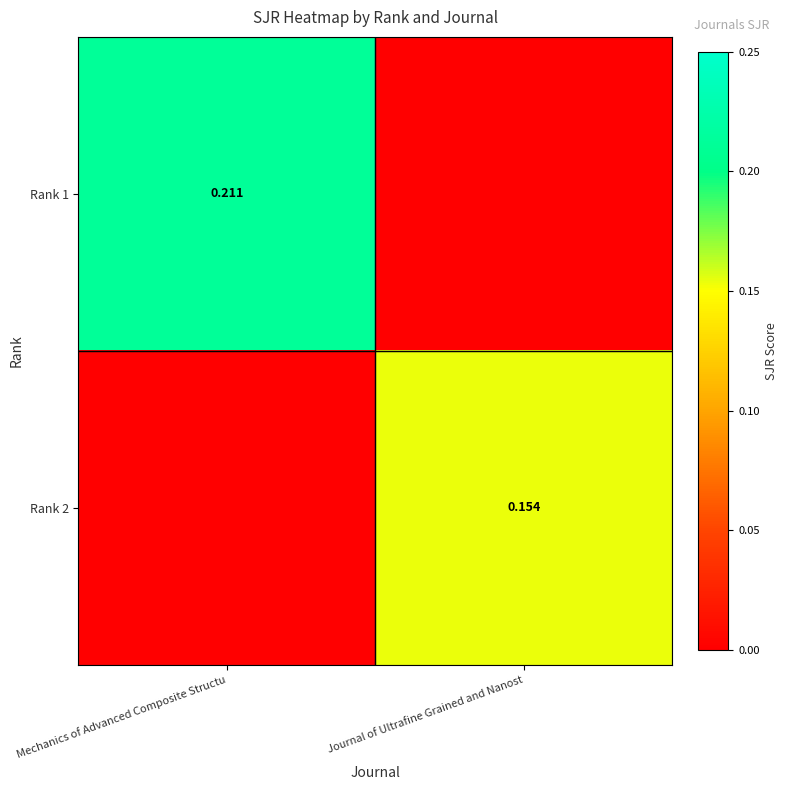

Is the value of Rank 2 at Journal of Ultrafine Grained and Nanost greater than the value of Rank 1 at Mechanics of Advanced Composite Structu?

No